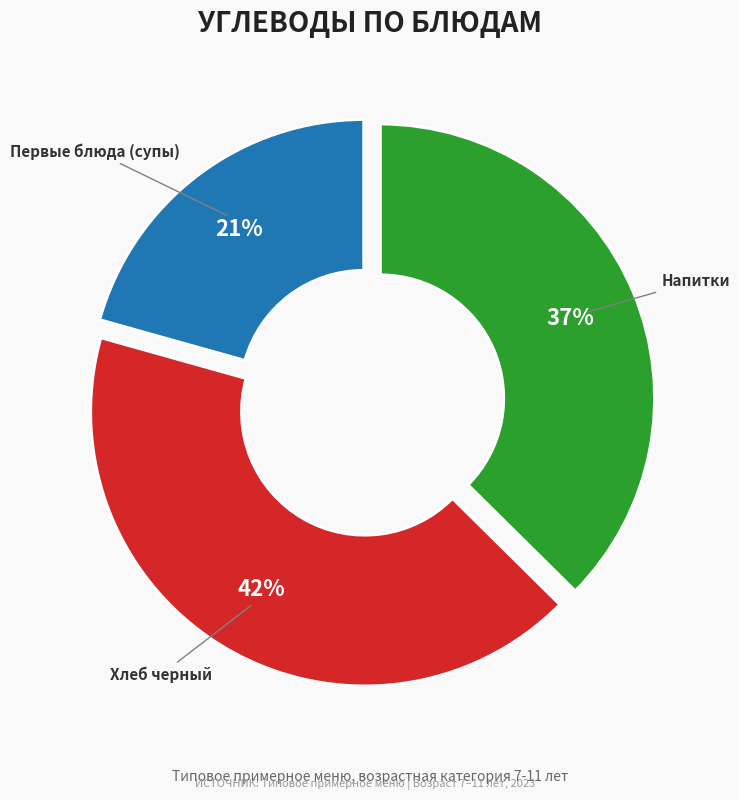

Count the number of slices in the pie.

3